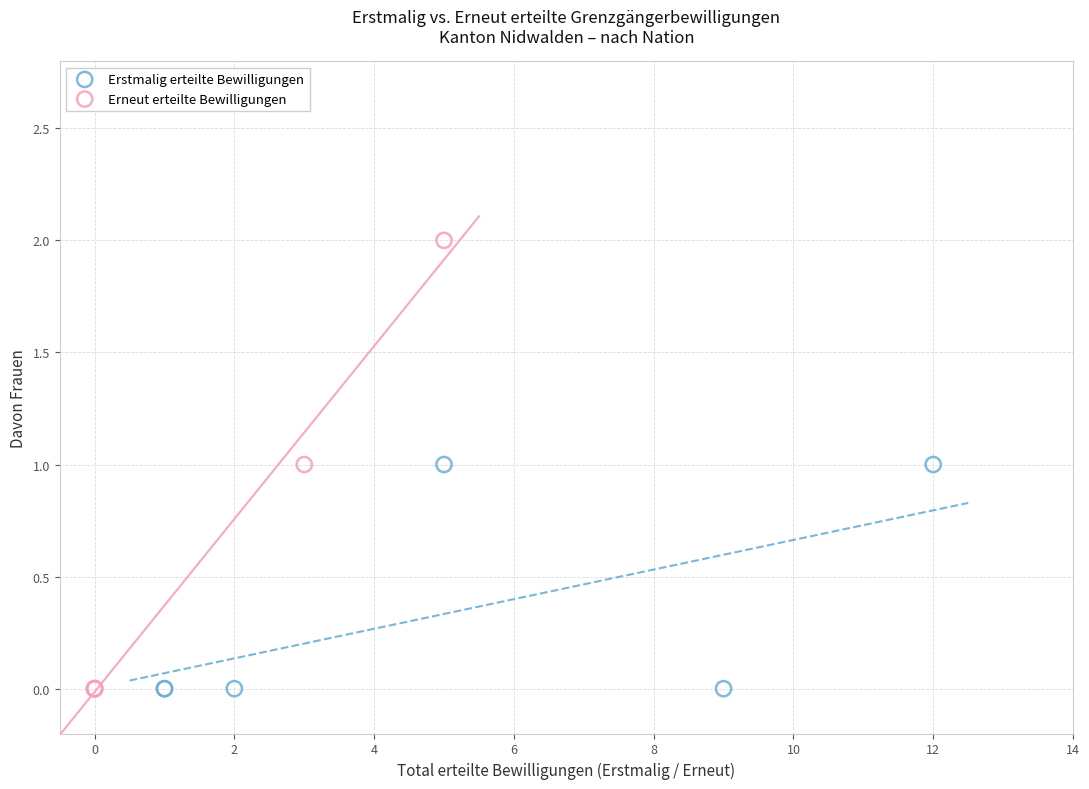

Which series has the largest Y range (max minus min)?

Erneut erteilte Bewilligungen